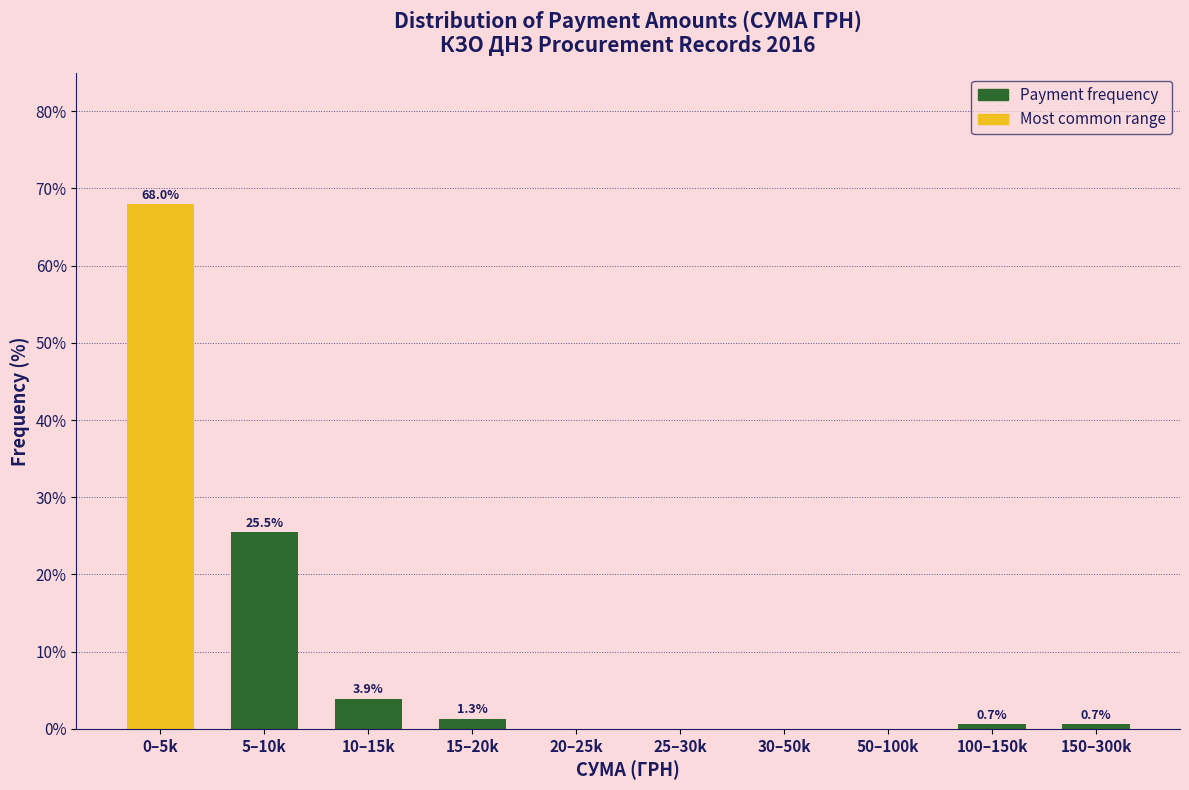

Reading left to right, transcribe all the data shown in this chart.

0–5k=68.0	5–10k=25.5	10–15k=3.9	15–20k=1.3	20–25k=0.0	25–30k=0.0	30–50k=0.0	50–100k=0.0	100–150k=0.7	150–300k=0.7